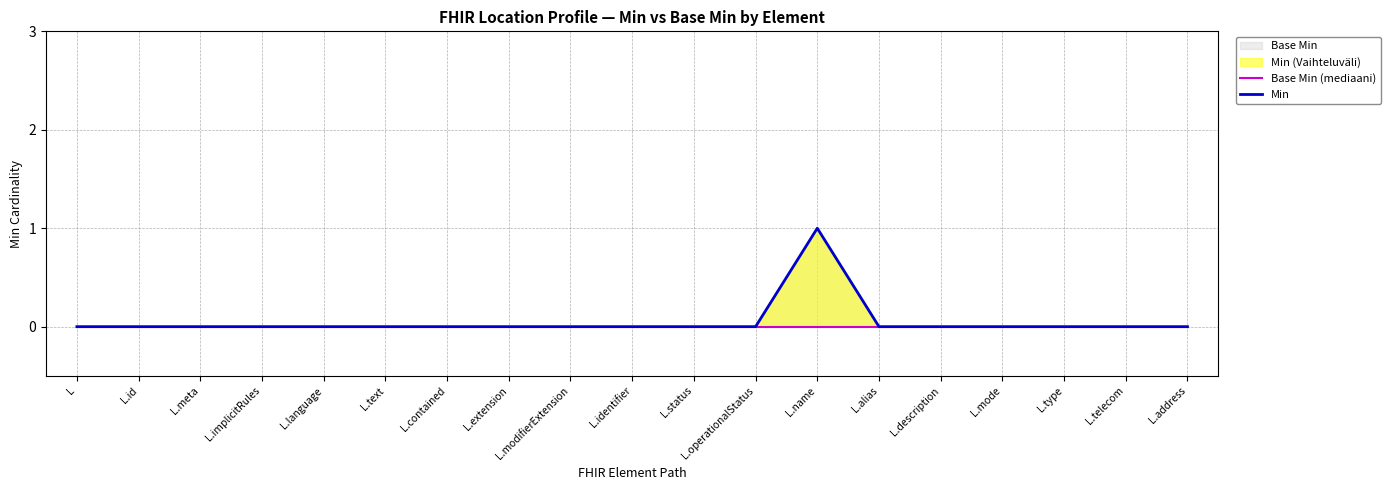

At which category is the sum across all series the highest?

L.name